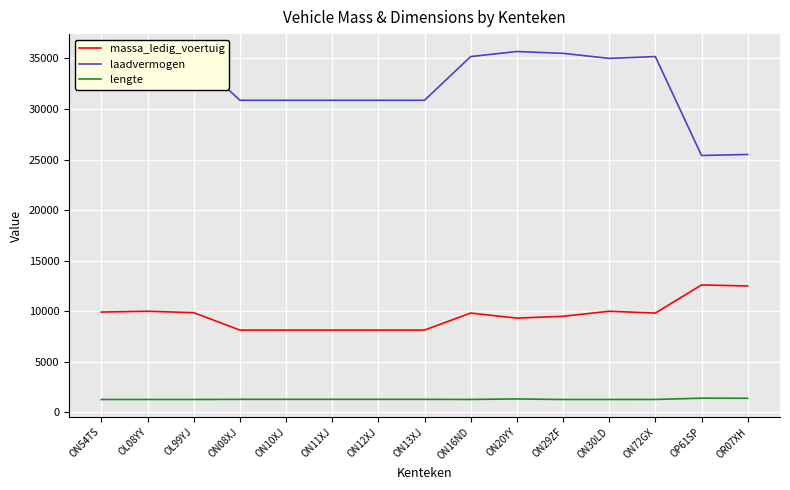

Where does the massa_ledig_voertuig series first go above 9820?

ON54TS